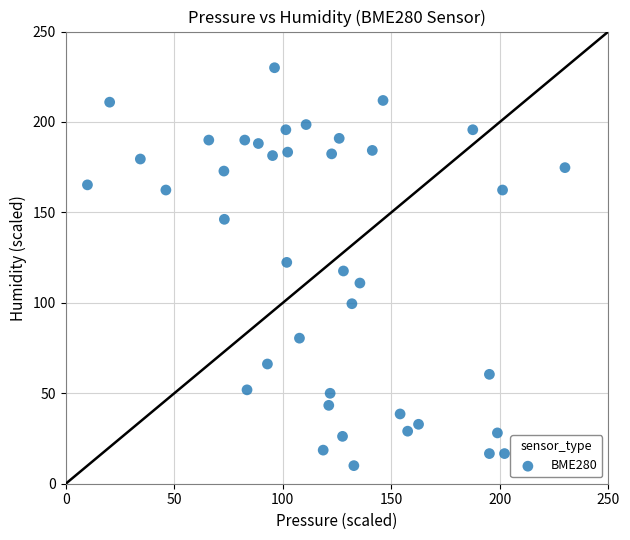

What is the range of X values (max minus min)?

220.0